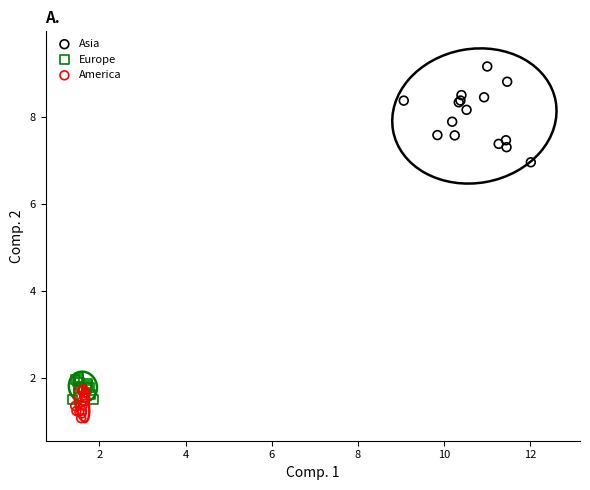

Which series reaches the minimum Y coordinate?

America